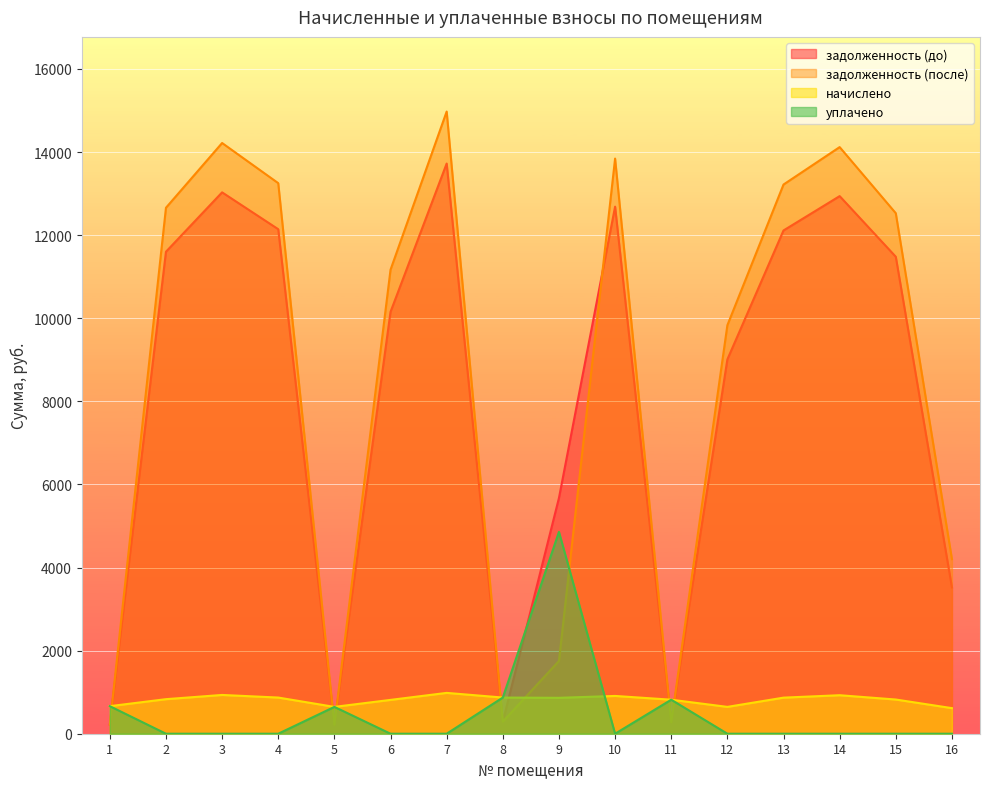

What is the minimum value for начислено?

615.6